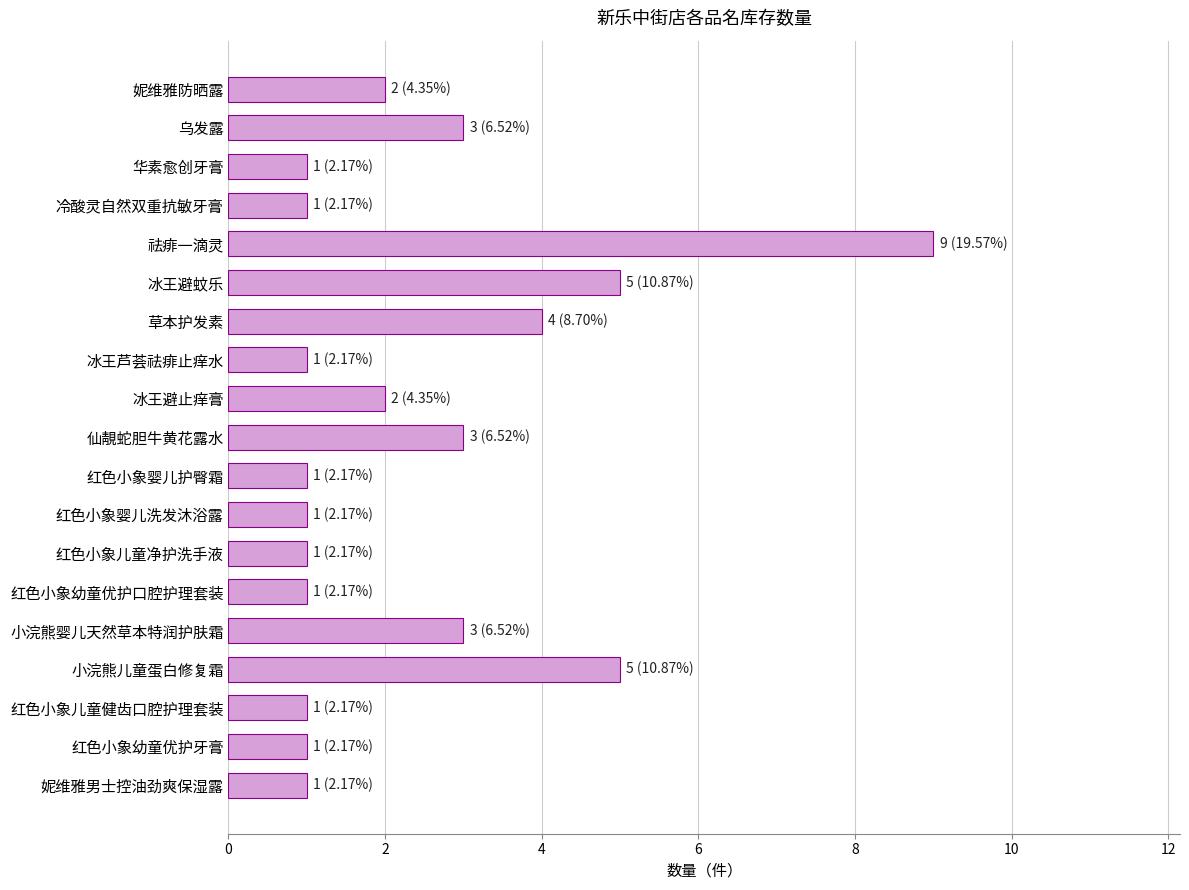

What is the sum of the values at 红色小象儿童健齿口腔护理套装 and 仙靚蛇胆牛黄花露水?

4